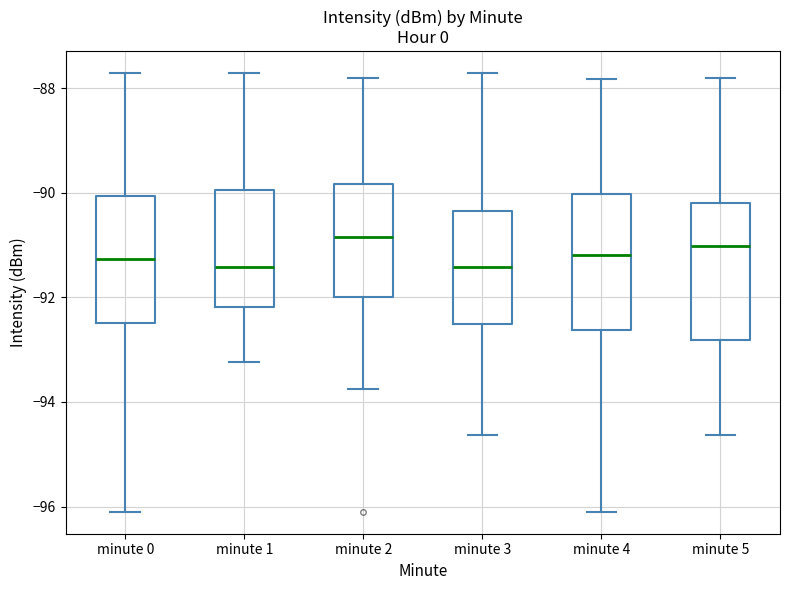

Reading left to right, transcribe this box plot: for each box, give where its median line is, the range the box spans, and where its two whiskers end, as read against the y-axis. The values are not printed on the chart, so give them approximately, as read against the axis.

minute 0: median -91.2, box -92.4 to -90.0, whiskers -96.0 to -87.8
minute 1: median -91.4, box -92.2 to -90.0, whiskers -93.2 to -87.8
minute 2: median -90.8, box -92.0 to -89.8, whiskers -93.8 to -87.8
minute 3: median -91.4, box -92.6 to -90.4, whiskers -94.6 to -87.8
minute 4: median -91.2, box -92.6 to -90.0, whiskers -96.0 to -87.8
minute 5: median -91.0, box -92.8 to -90.2, whiskers -94.6 to -87.8